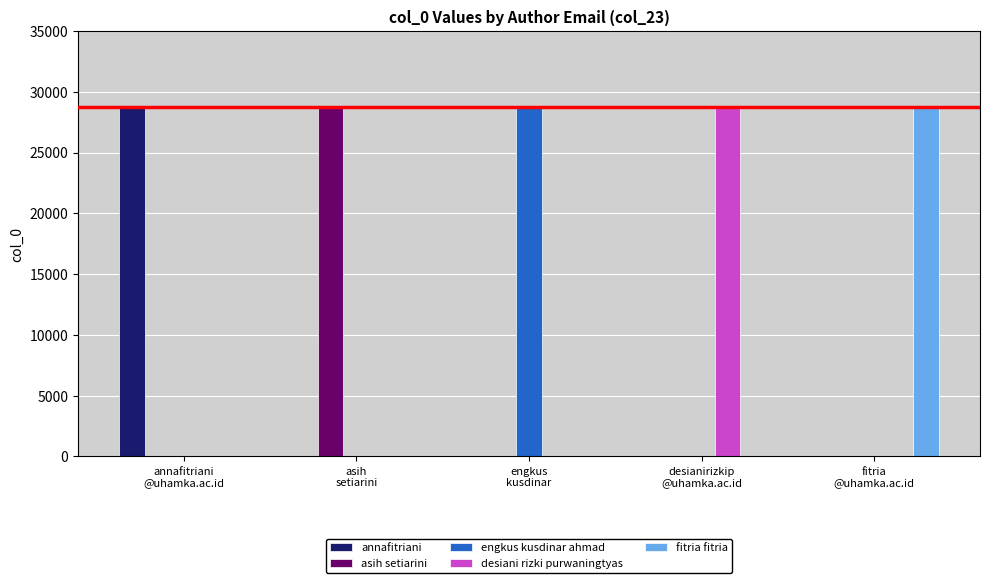

How many series are shown in this chart?

5